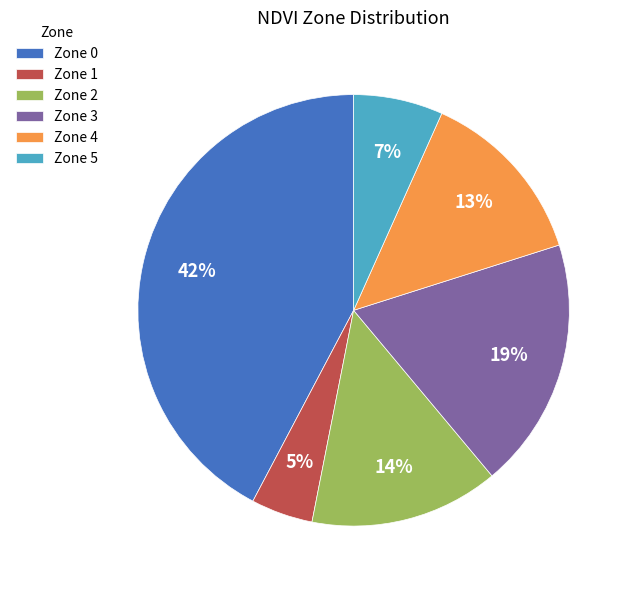

Is there any slice that represents more than half of the pie?

No